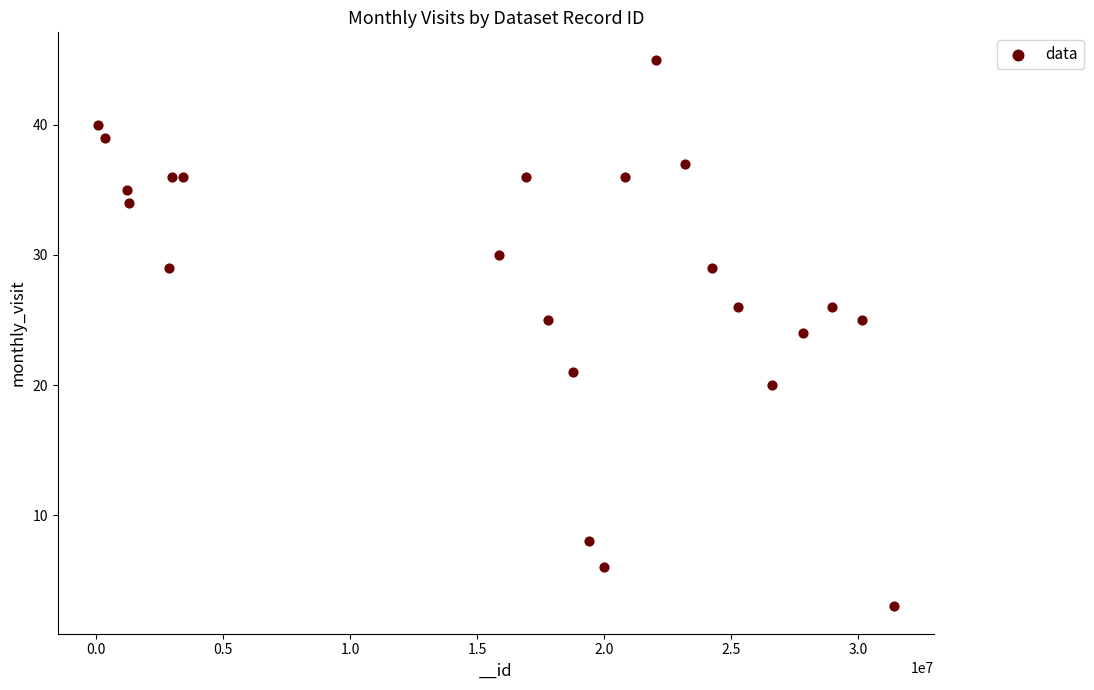

What is the range of X values (max minus min)?

31361340